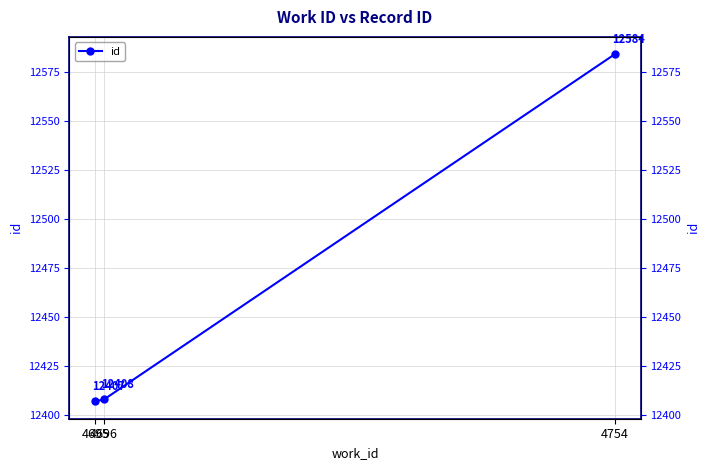

Reading right to left, transcribe all the data shown in this chart.

4754=12584	4696=12408	4695=12407